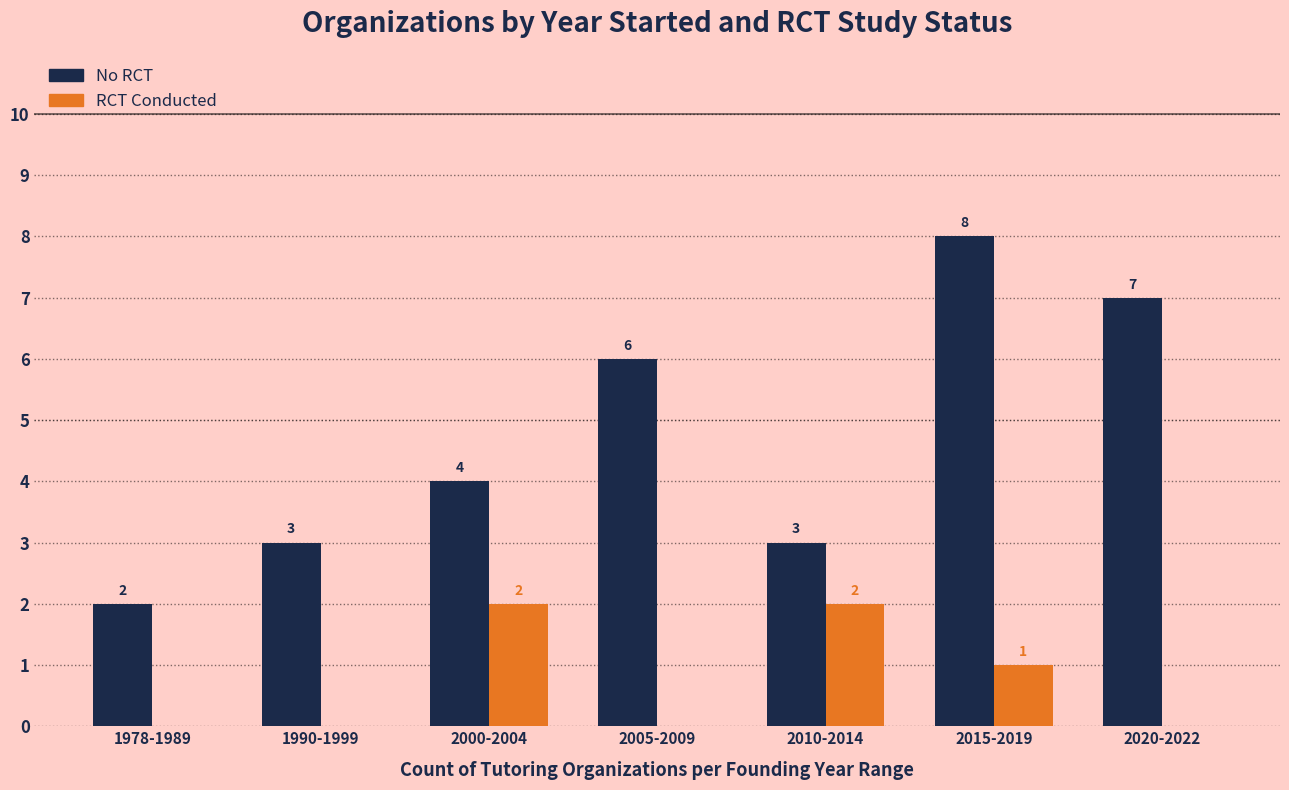

True or false: No RCT has a value of 3 at 1990-1999.

True